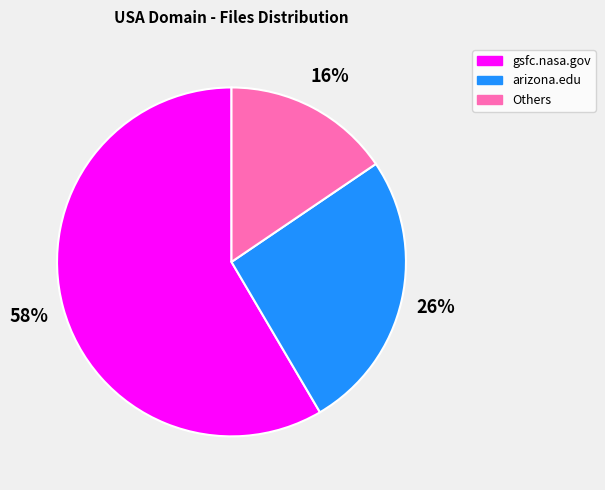

Is there a majority slice in this chart?

Yes